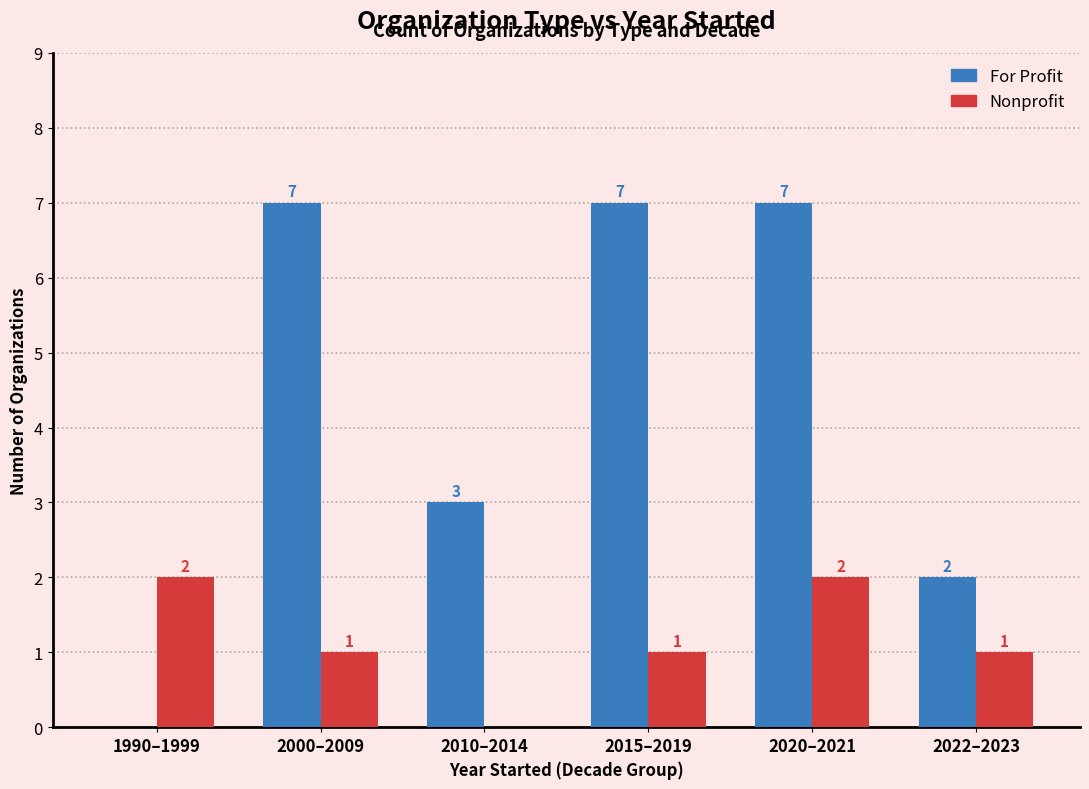

What is the sum of all Nonprofit values?

7